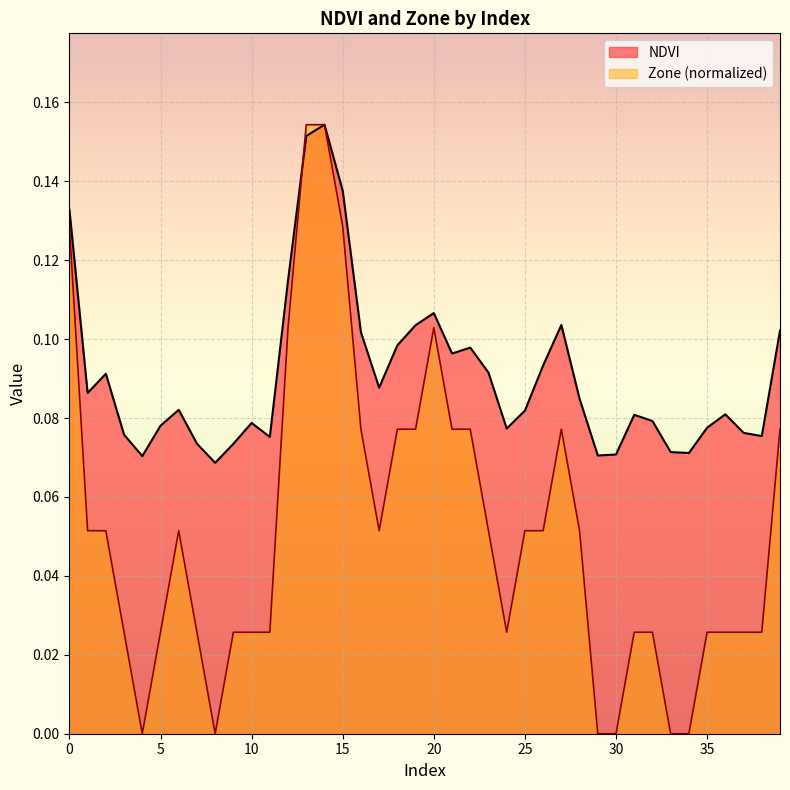

How many distinct data groups are displayed?

2